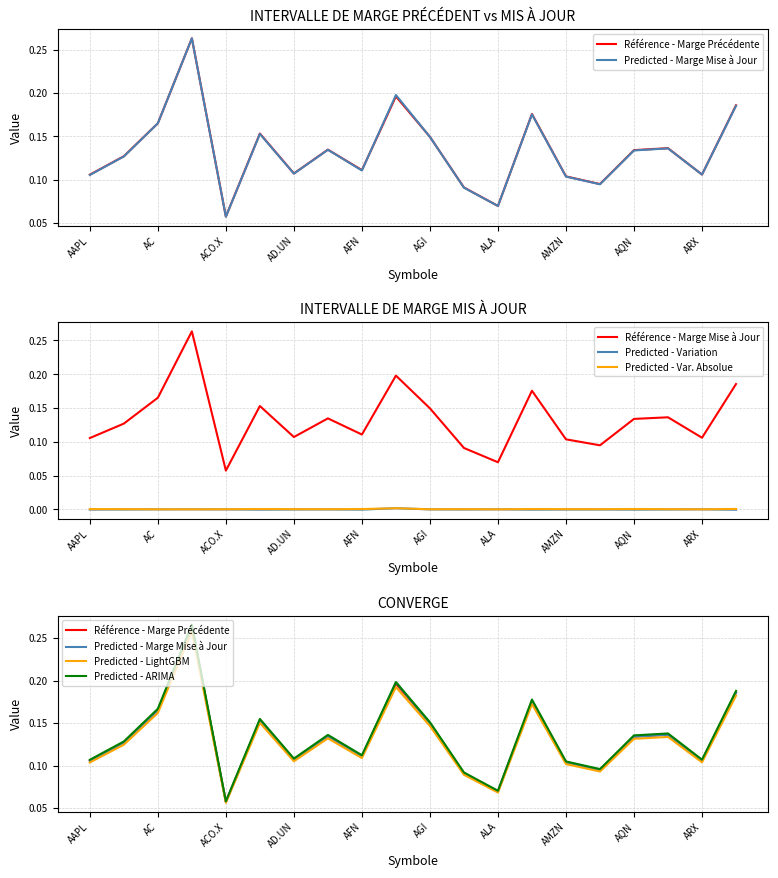

What is the average value of the INTERVALLE DE MARGE PRÉCÉDENT series?

0.1